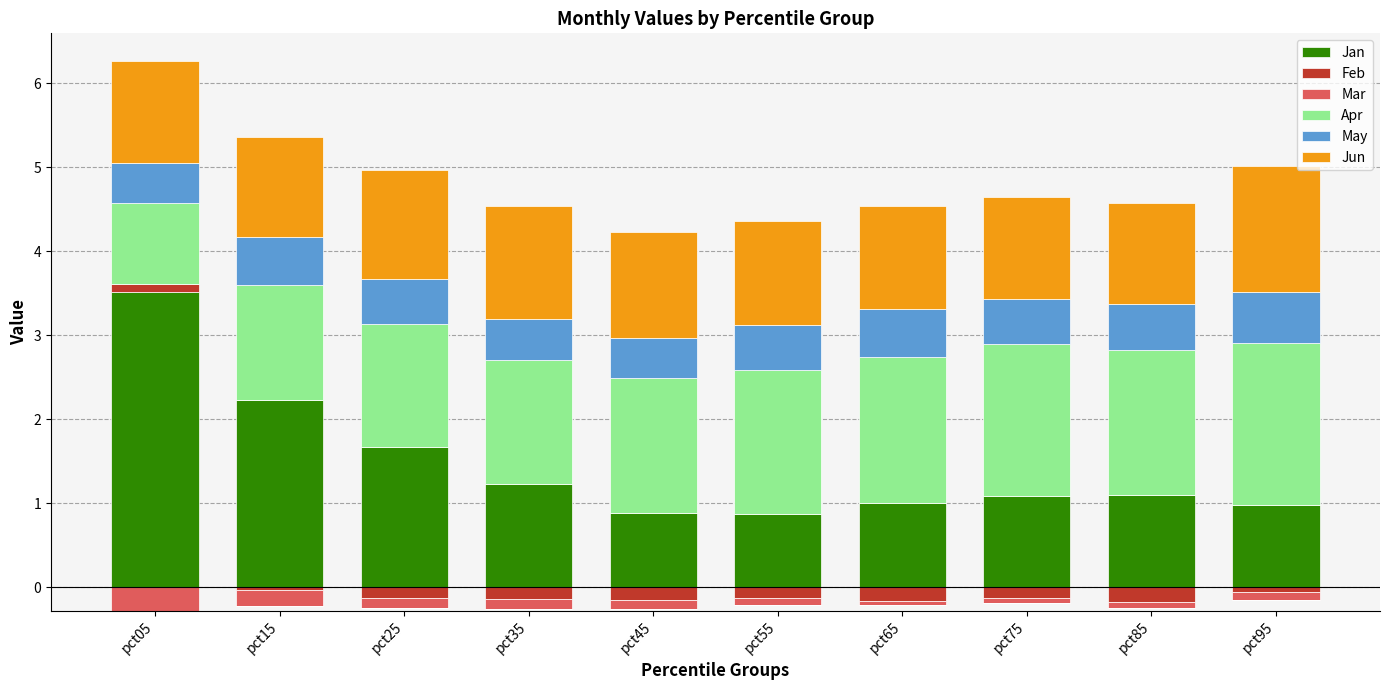

What is the difference between the maximum and second lowest values in the Jan series?

2.6